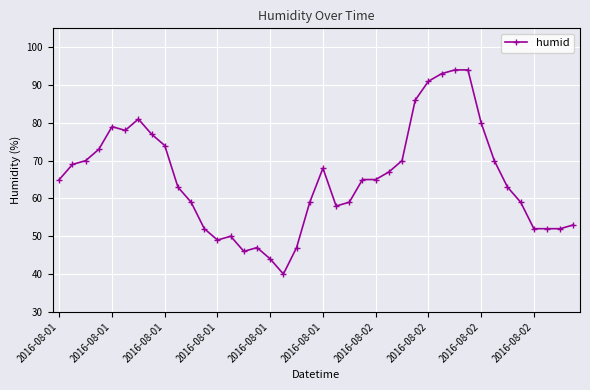

What is the difference between the maximum and second lowest values?

50